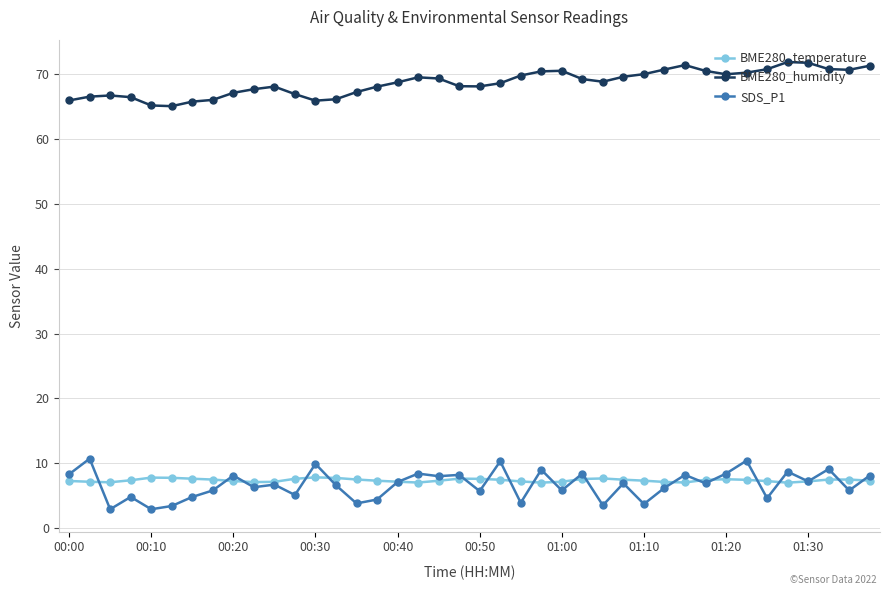

True or false: BME280_humidity and BME280_temperature intersect in this chart.

False